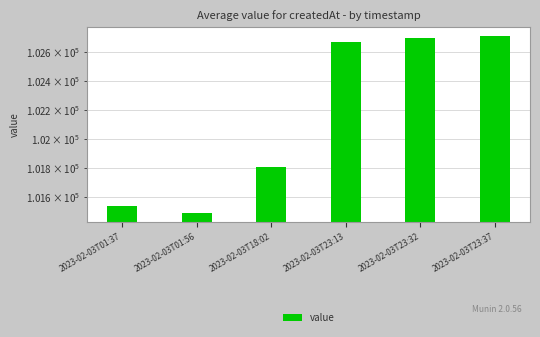

The value at 2023-02-03T23:32 is 102695.1. True or false?

True